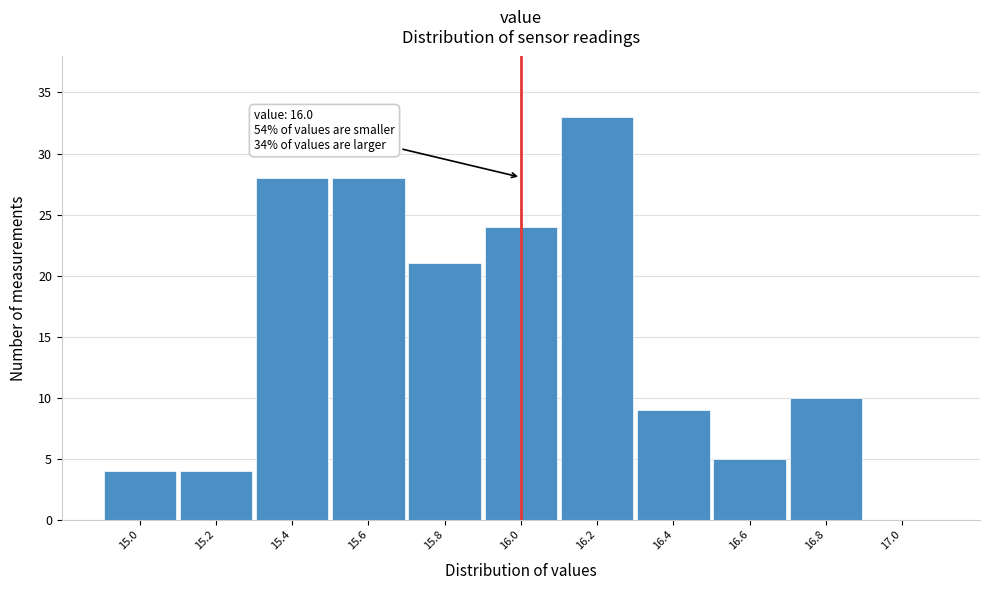

Over which range of the x-axis is the bar tallest?

16.1 to 16.3